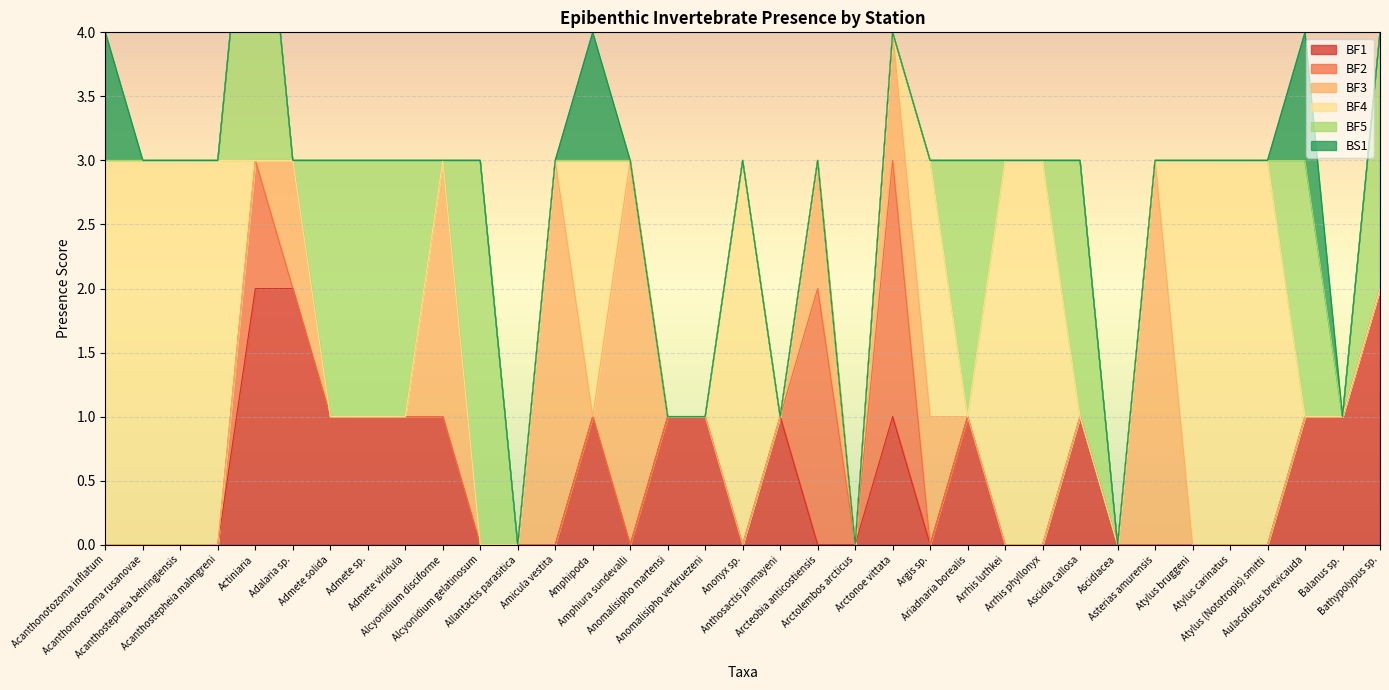

What is the label of the 19th point from the left?

Anthosactis janmayeni